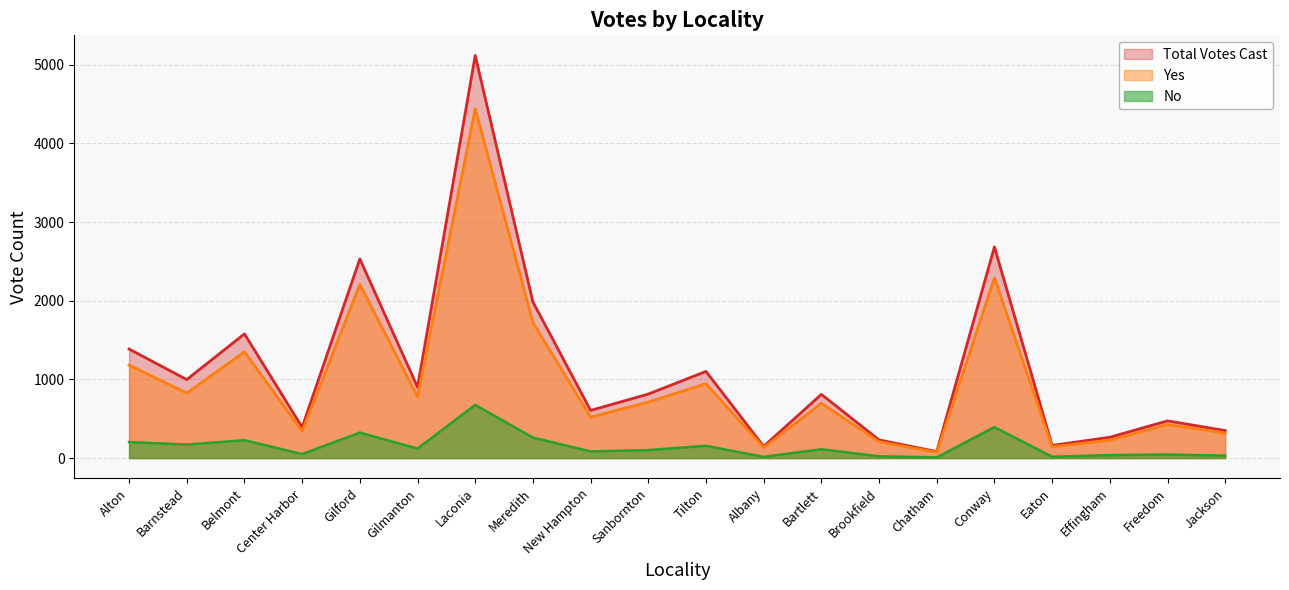

What is the label of the 6th point from the right?

Chatham